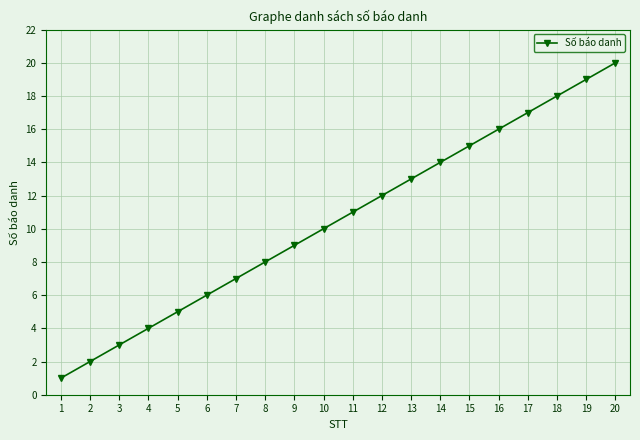

Between 4 and 13, which is larger?

13